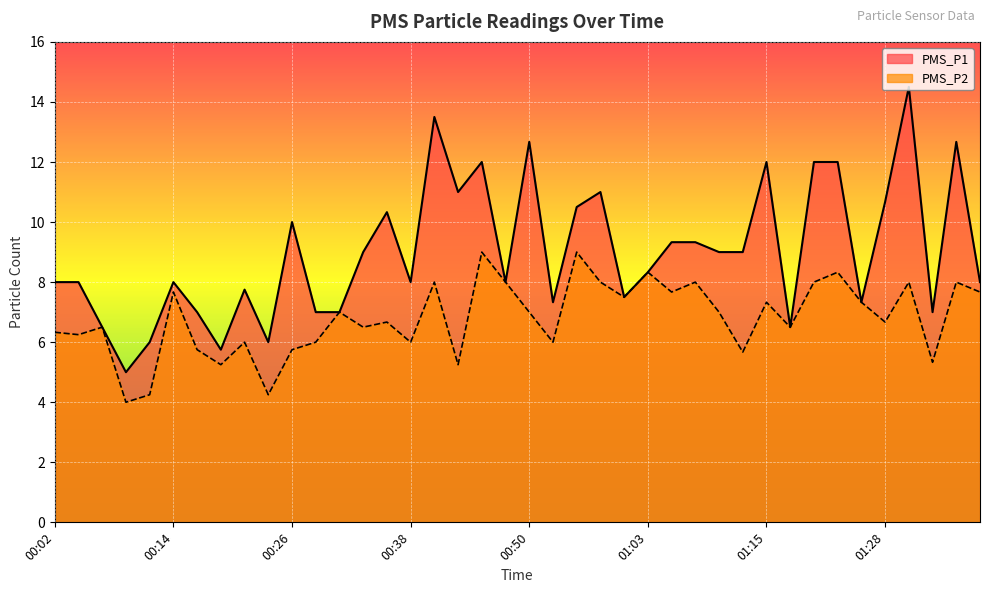

In PMS_P1, how many points are lower than both neighbors (excluding endpoints)?

11